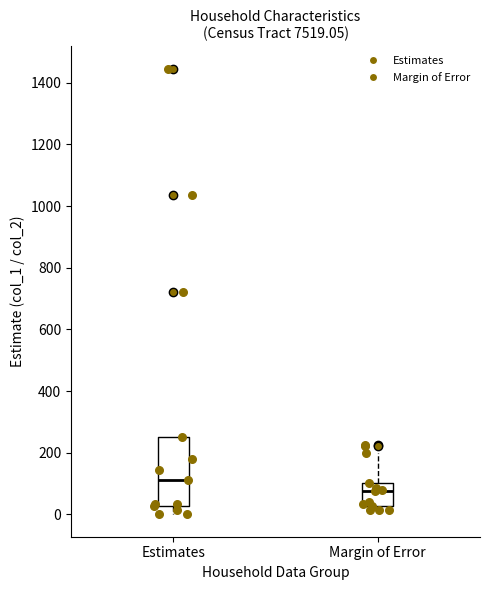

Reading left to right, read every box against the y-axis: the position of its median line, the range the box covers, and the ends of its whiskers. The values are not printed on the chart, so give them approximately, as read against the axis.

Estimates: median 120, box 20 to 260, whiskers 0 to 260
Margin of Error: median 80, box 20 to 100, whiskers 20 (just below the box's lower edge) to 200